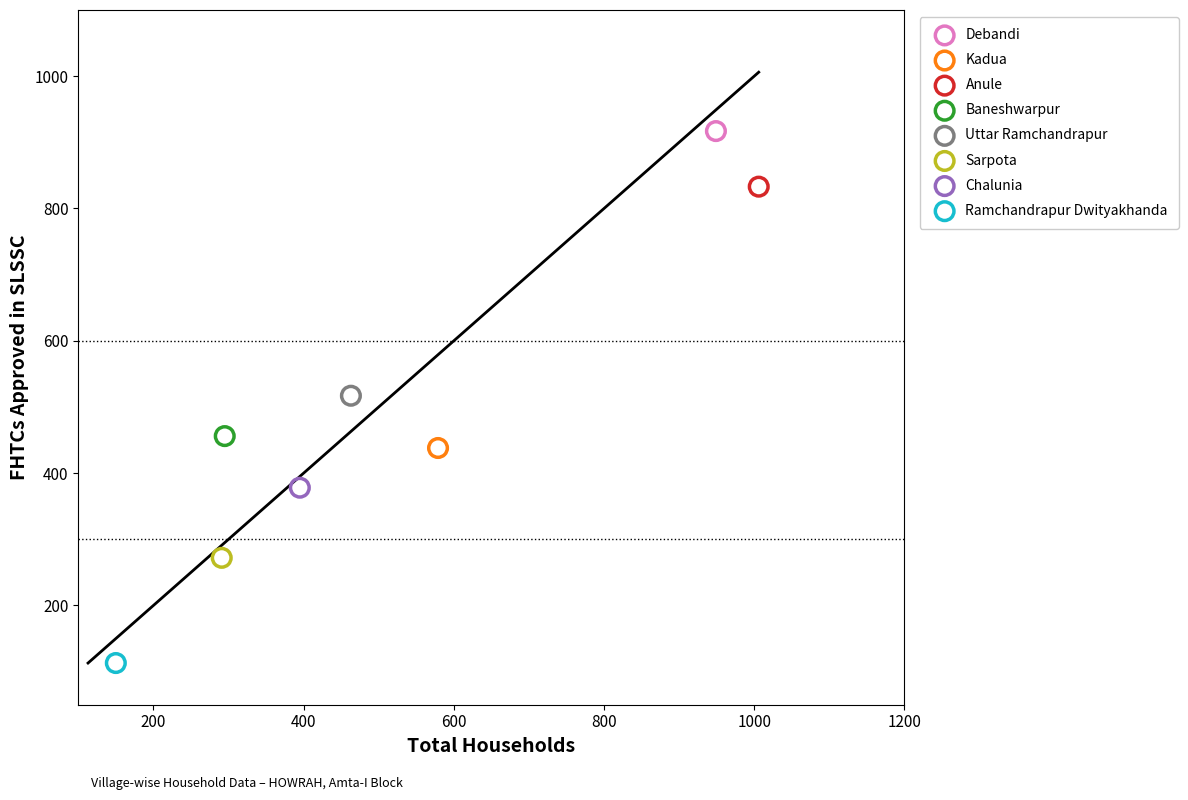

What are all the series names shown in the legend?

Debandi, Kadua, Anule, Baneshwarpur, Uttar Ramchandrapur, Sarpota, Chalunia, Ramchandrapur Dwityakhanda